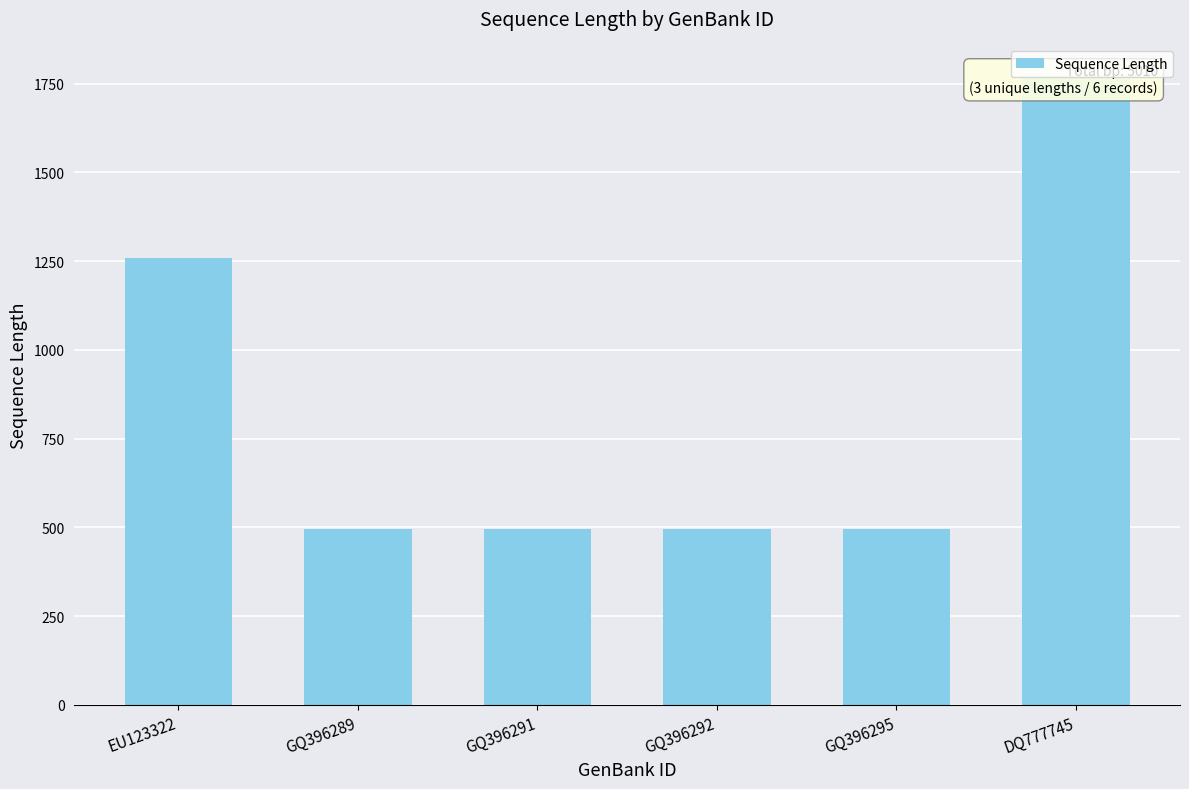

What is the difference between the second highest and second lowest values?

763